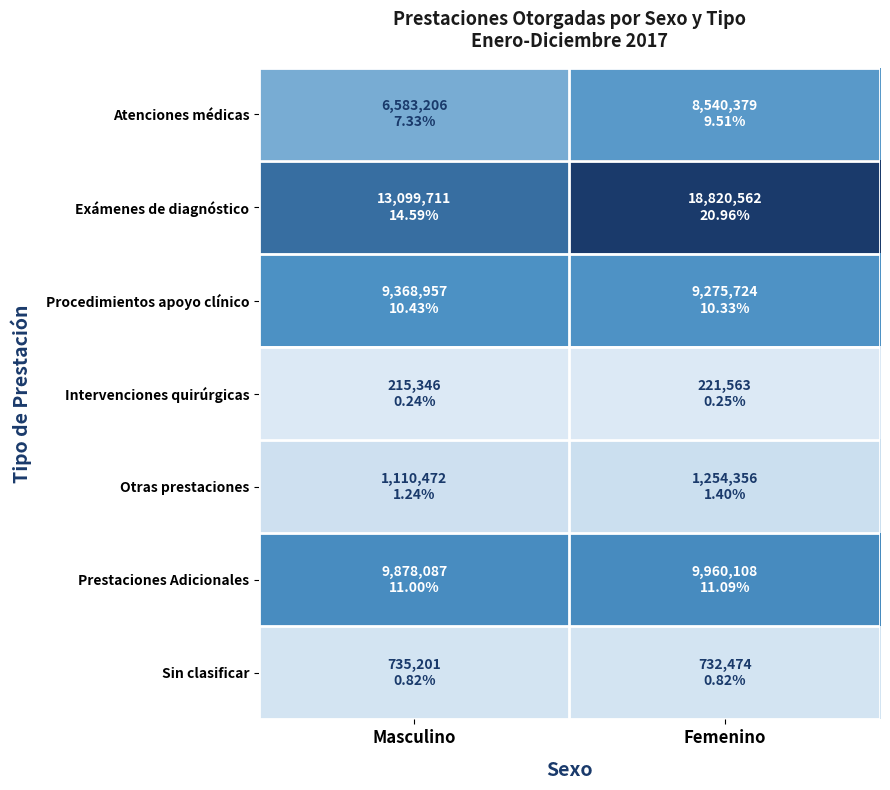

Which series changed the most between Masculino and Femenino?

Exámenes de diagnóstico